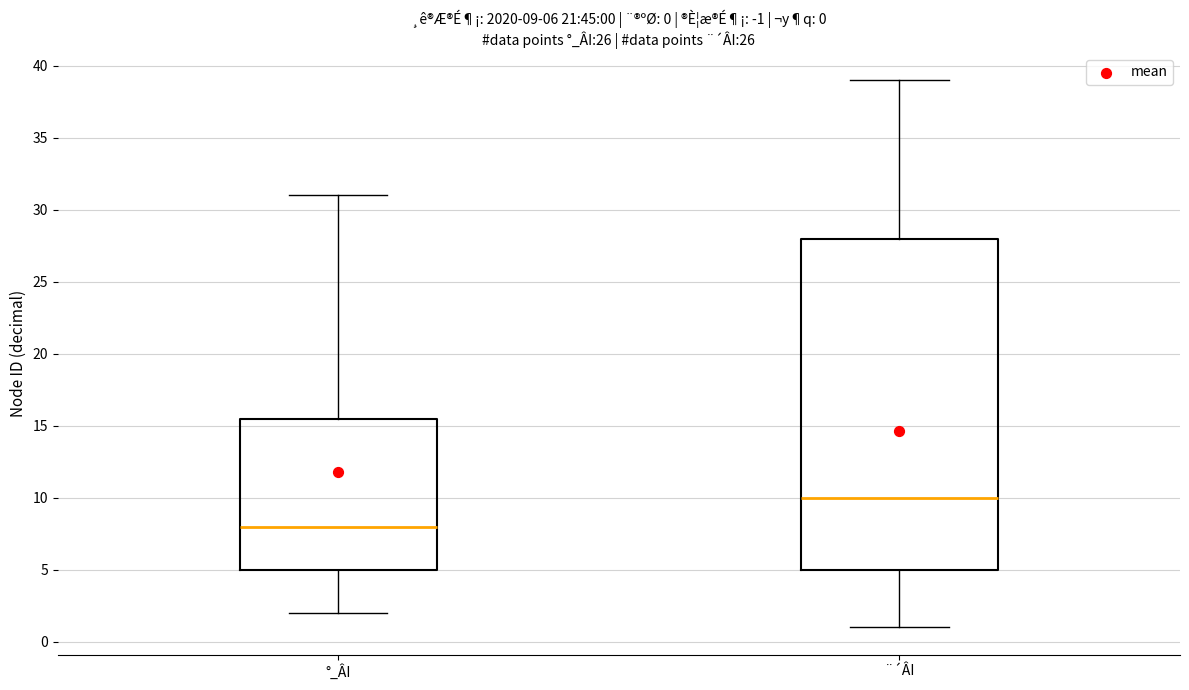

Which box has the highest median line?

¨´ÂI